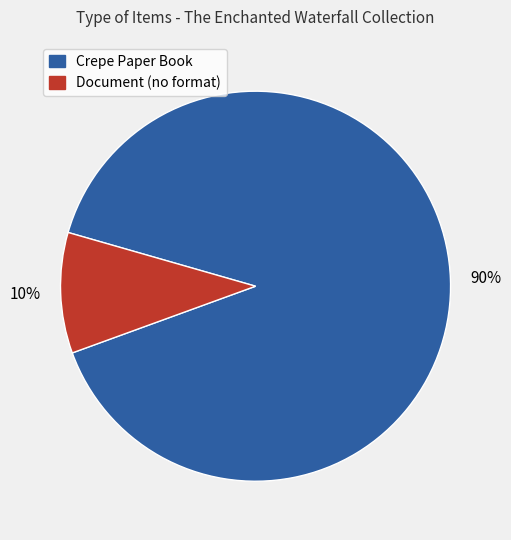

Count the number of slices in the pie.

2